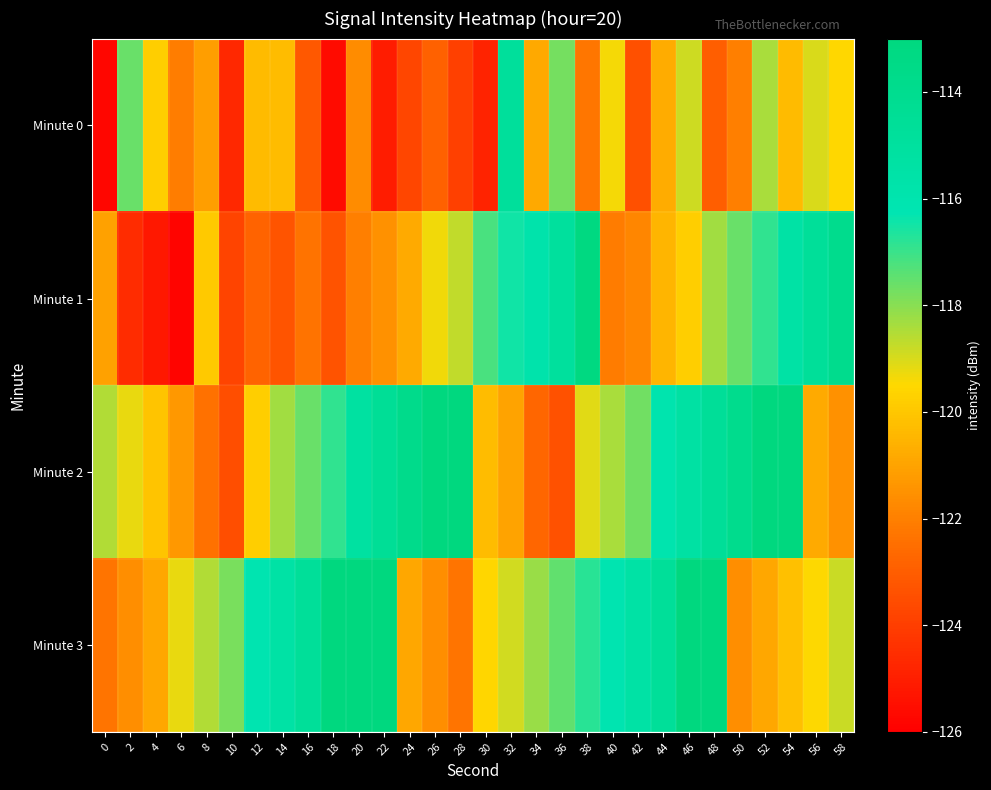

Rank the series at 4 from lowest to highest value.

Minute 1, Minute 3, Minute 2, Minute 0